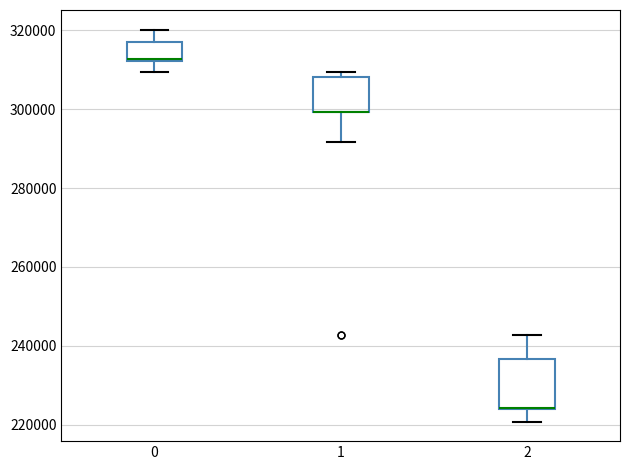

Reading left to right, transcribe this box plot: for each box, give where its median line is, the range the box spans, and where its two whiskers end, as read against the y-axis. The values are not printed on the chart, so give them approximately, as read against the axis.

0: median 312000, box 312000 to 318000, whiskers 310000 to 320000
1: median 300000 (drawn on the box's lower edge), box 300000 to 308000, whiskers 292000 to 310000
2: median 224000 (drawn on the box's lower edge), box 224000 to 236000, whiskers 220000 to 242000